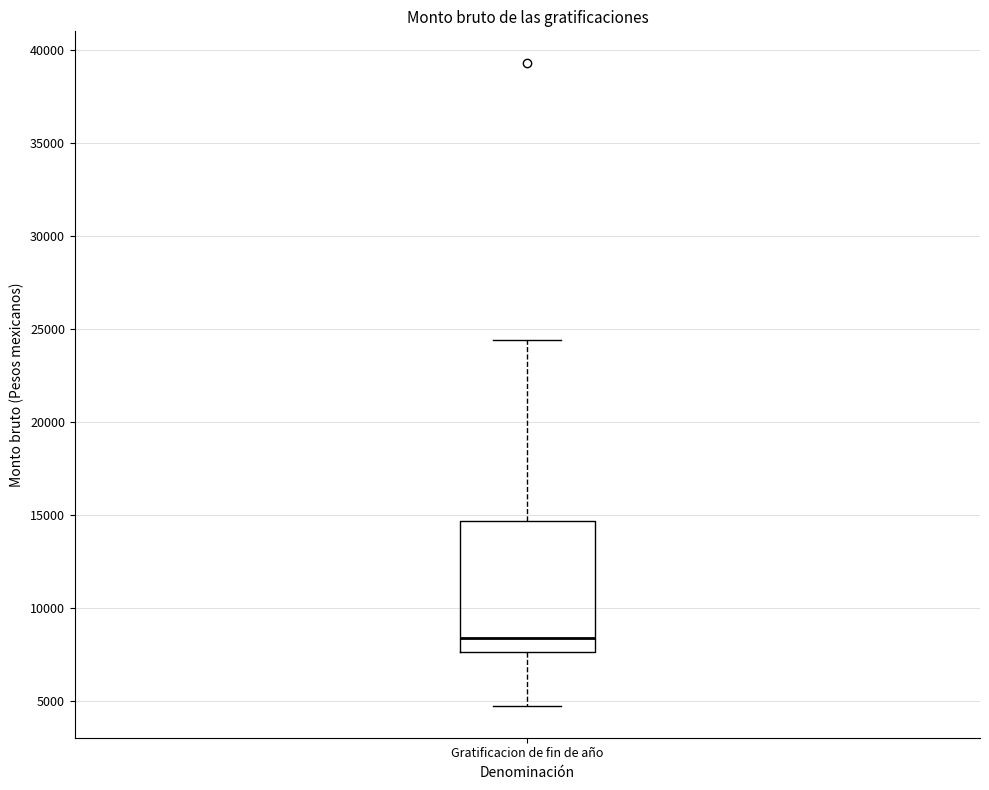

Where is the lower edge of the box for Gratificacion de fin de año on the y-axis? The values are not printed on the chart, so give them approximately, as read against the axis.

7500